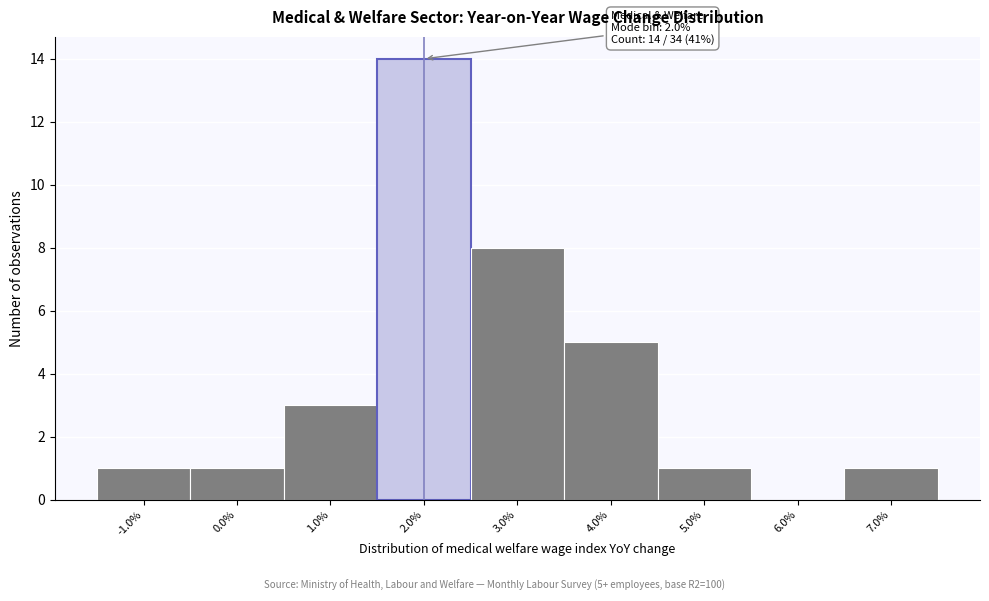

Which range on the x-axis has the tallest bar?

1.5 to 2.5